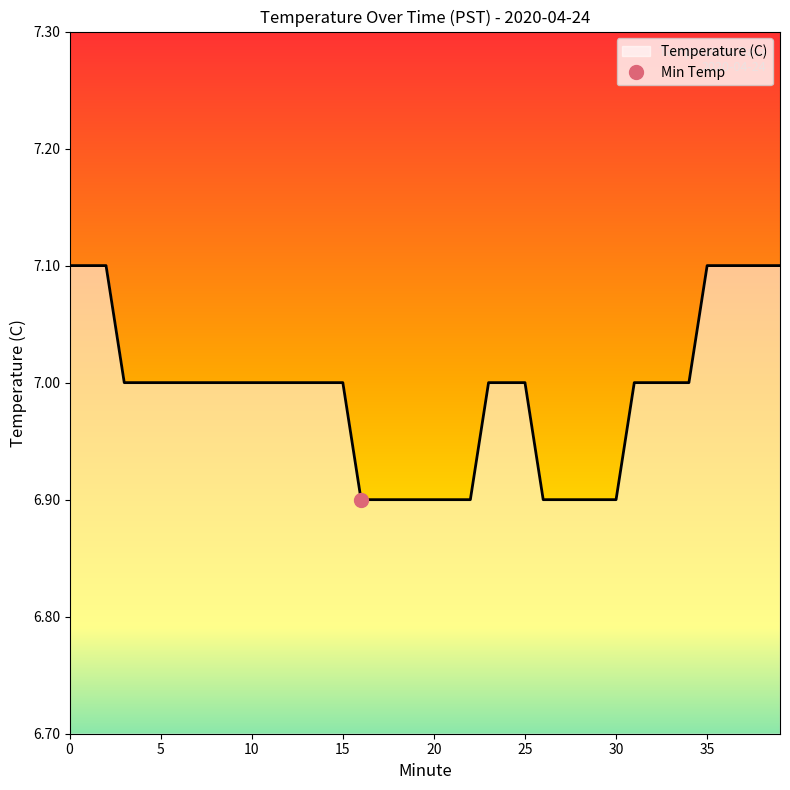

What is the approximate value at 27?

6.9